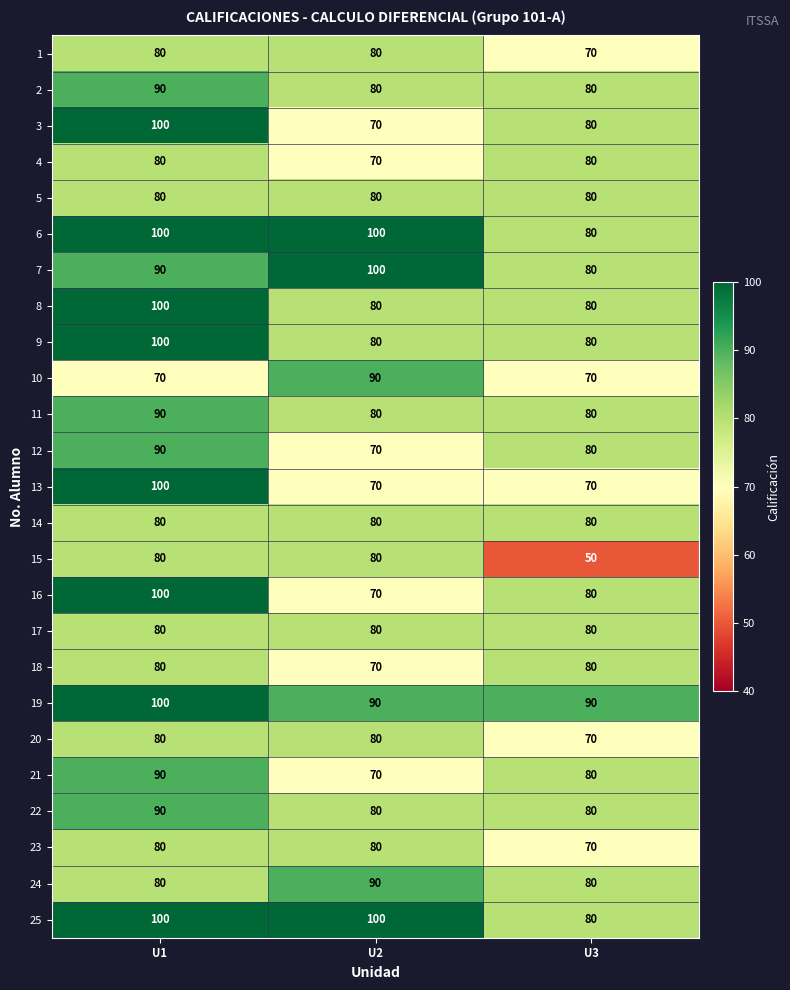

True or false: 1 has a value of 20 at U1.

False